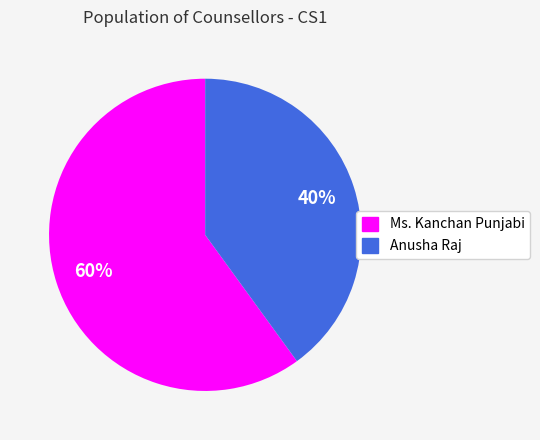

Between Anusha Raj and Ms. Kanchan Punjabi, which is larger?

Ms. Kanchan Punjabi